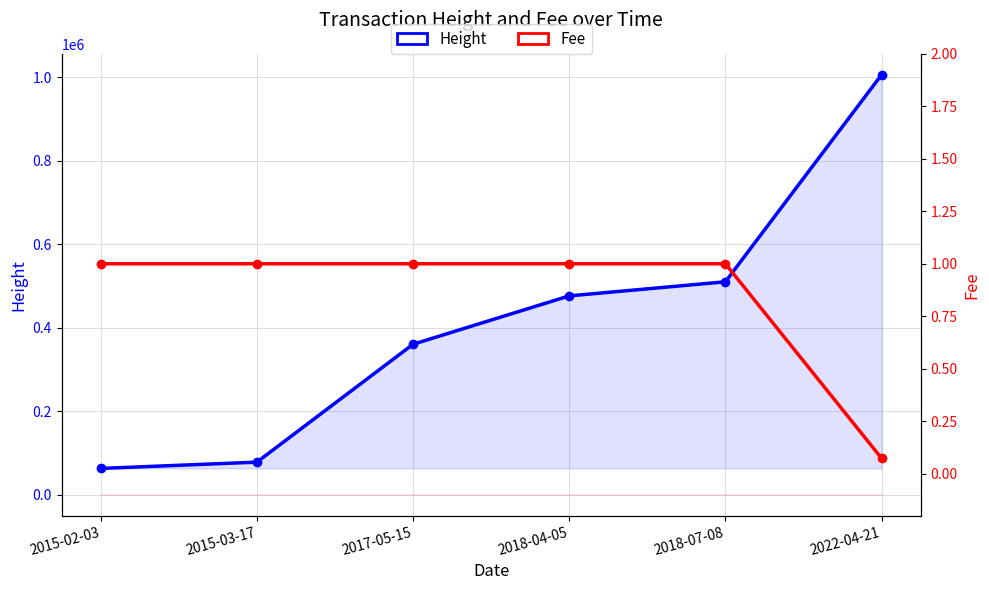

Reading right to left, list all the values displayed in this chart.

Height: 2022-04-21=1005560.0	2018-07-08=509863.0	2018-04-05=476115.0	2017-05-15=360306.0	2015-03-17=78049.0	2015-02-03=62965.0
Fee: 2022-04-21=0.1	2018-07-08=1.0	2018-04-05=1.0	2017-05-15=1.0	2015-03-17=1.0	2015-02-03=1.0